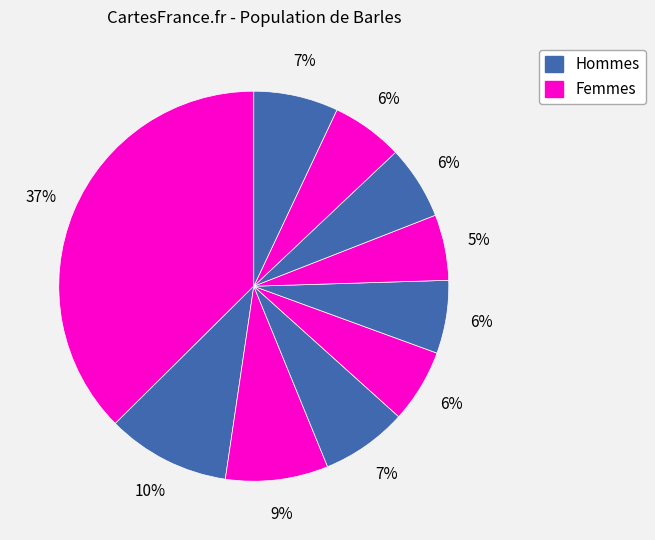

To the nearest percent, what is the average slice percentage?

10%